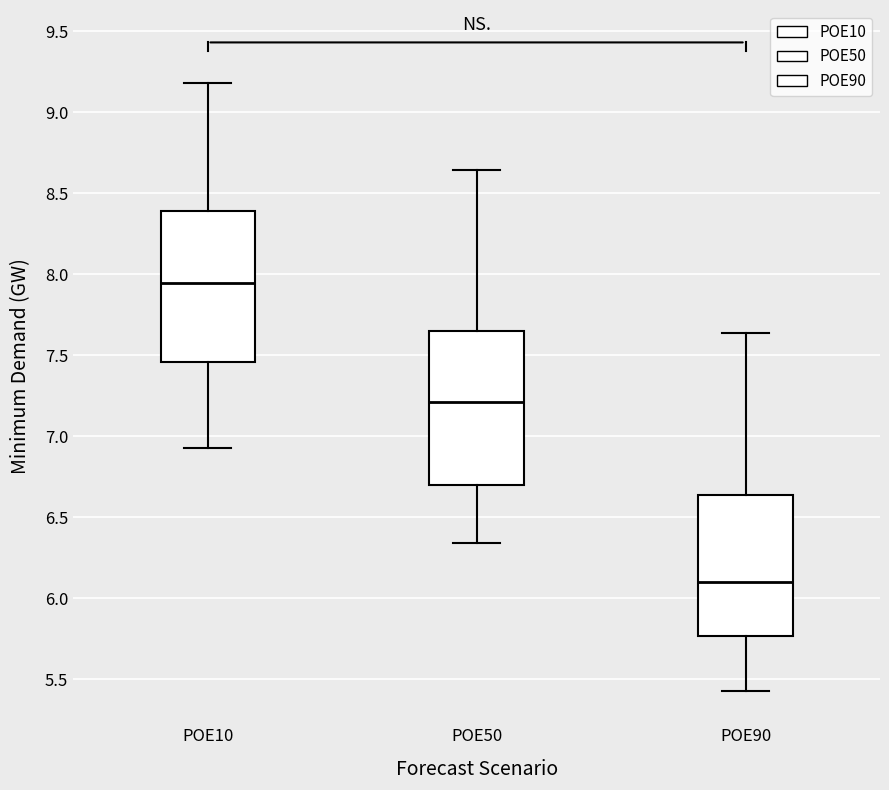

Reading left to right, read every box against the y-axis: the position of its median line, the range the box covers, and the ends of its whiskers. The values are not printed on the chart, so give them approximately, as read against the axis.

POE10: median 7.95, box 7.45 to 8.40, whiskers 6.95 to 9.20
POE50: median 7.20, box 6.70 to 7.65, whiskers 6.35 to 8.65
POE90: median 6.10, box 5.75 to 6.65, whiskers 5.45 to 7.65